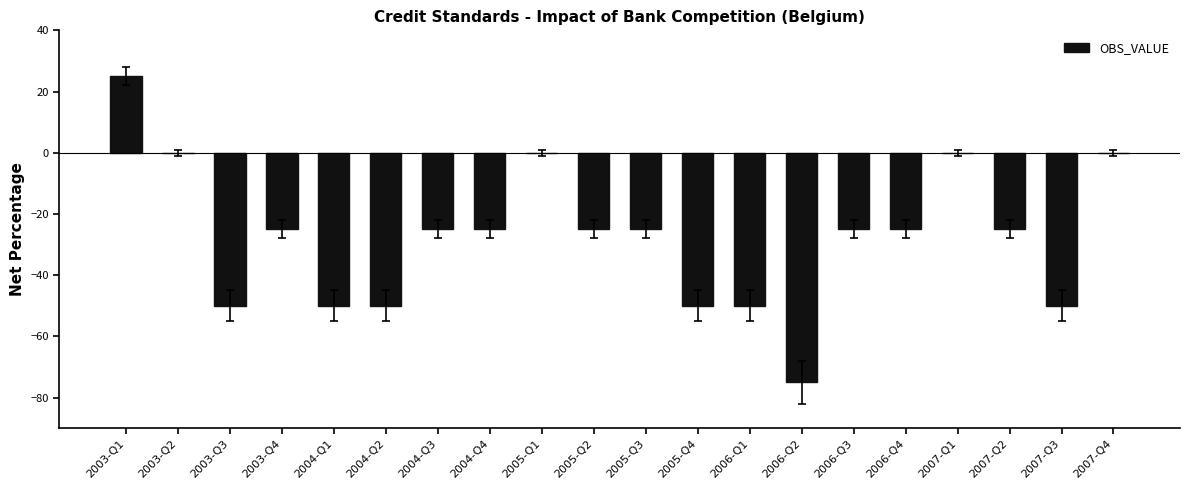

Between 2007-Q3 and 2003-Q4, which is larger?

2003-Q4